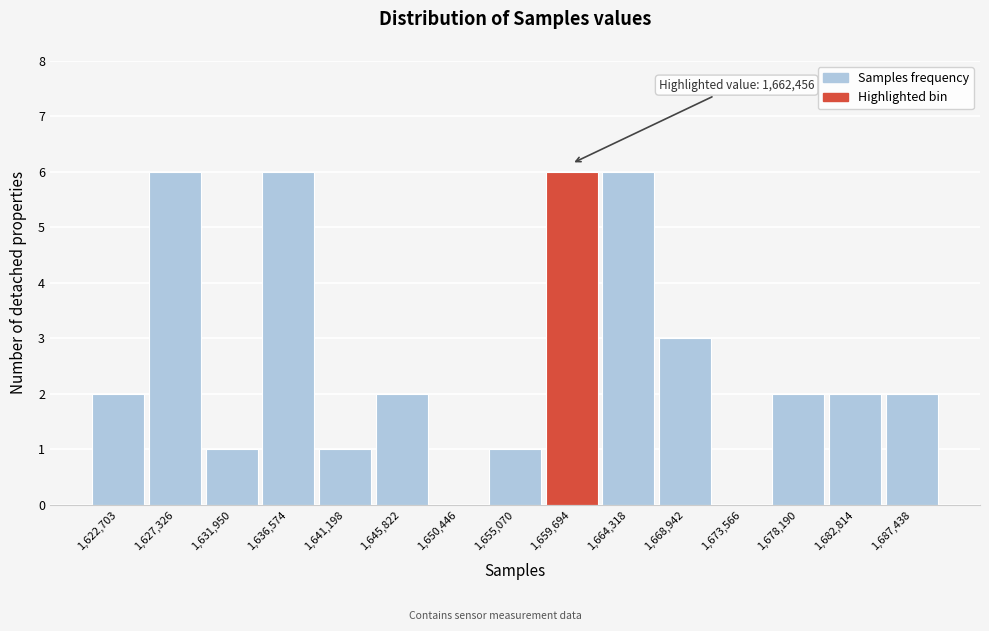

Reading left to right, what are all the values shown in this chart?

1,622,703=2	1,627,326=6	1,631,950=1	1,636,574=6	1,641,198=1	1,645,822=2	1,650,446=0	1,655,070=1	1,659,694=6	1,664,318=6	1,668,942=3	1,673,566=0	1,678,190=2	1,682,814=2	1,687,438=2